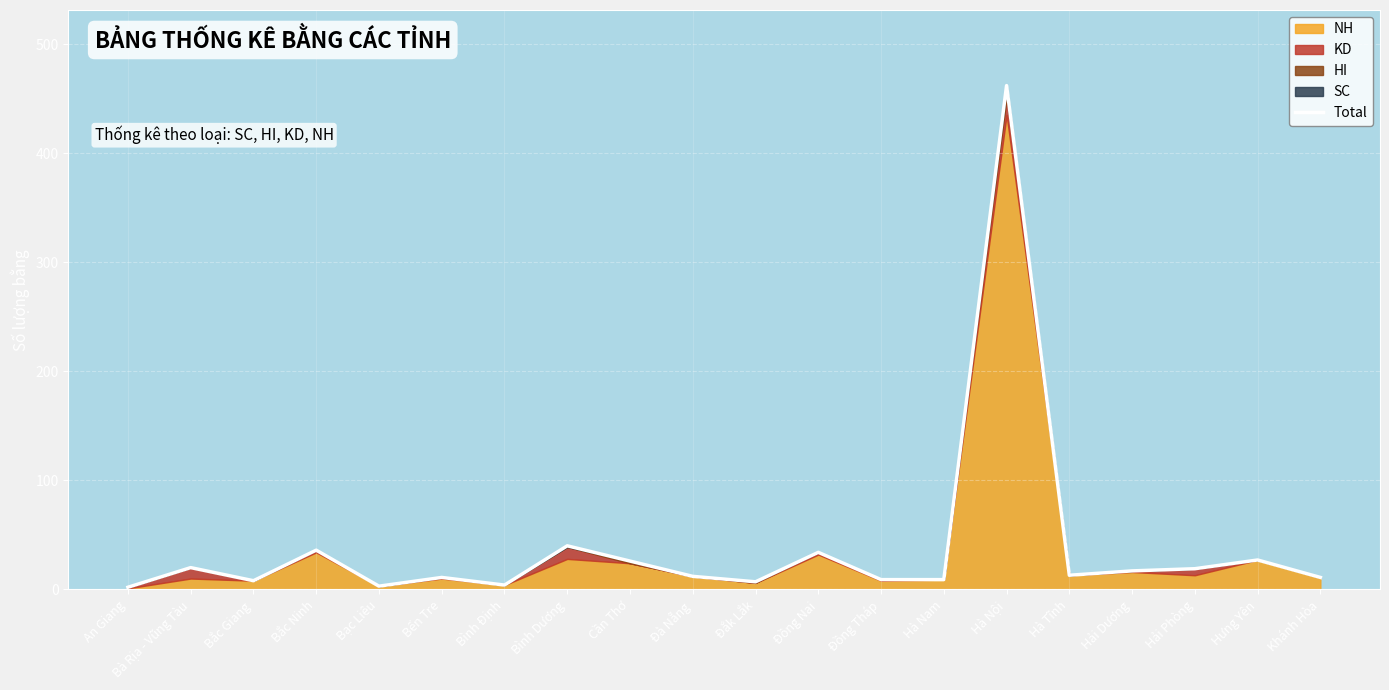

How many lines are shown in the chart?

1